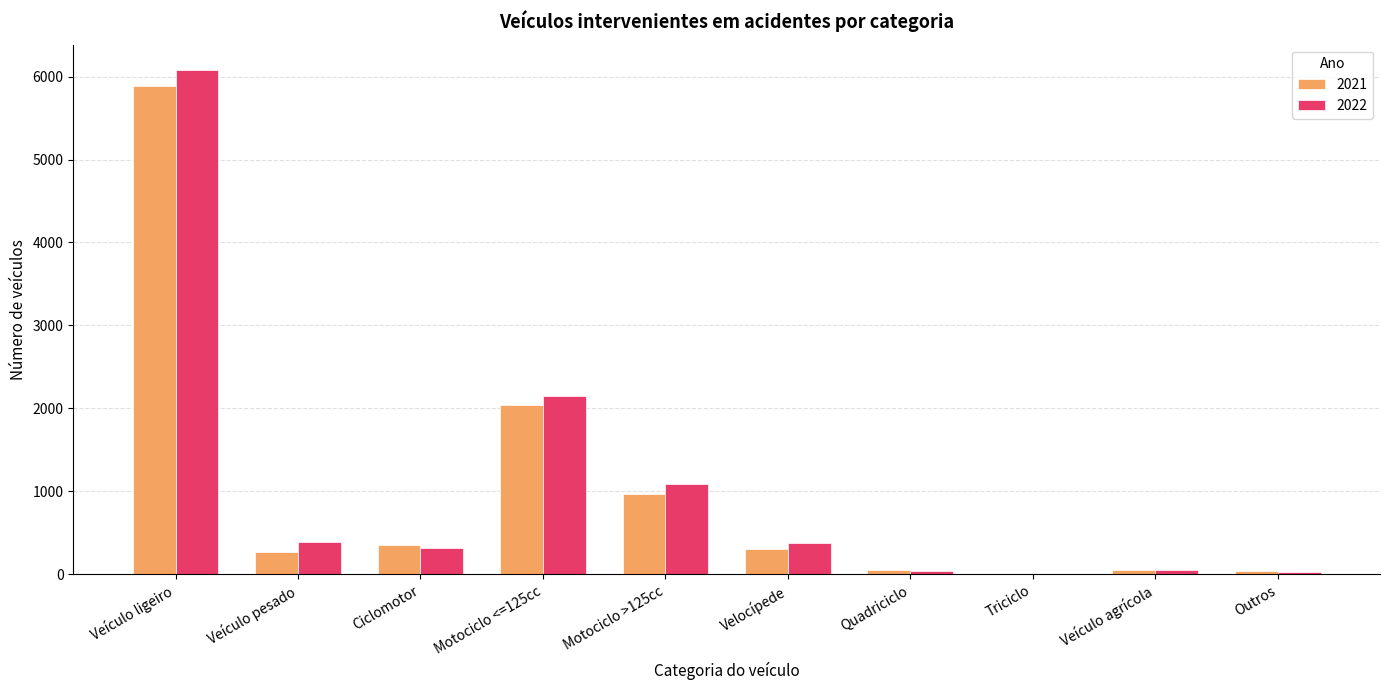

At which category is the sum across all series the highest?

Veículo ligeiro